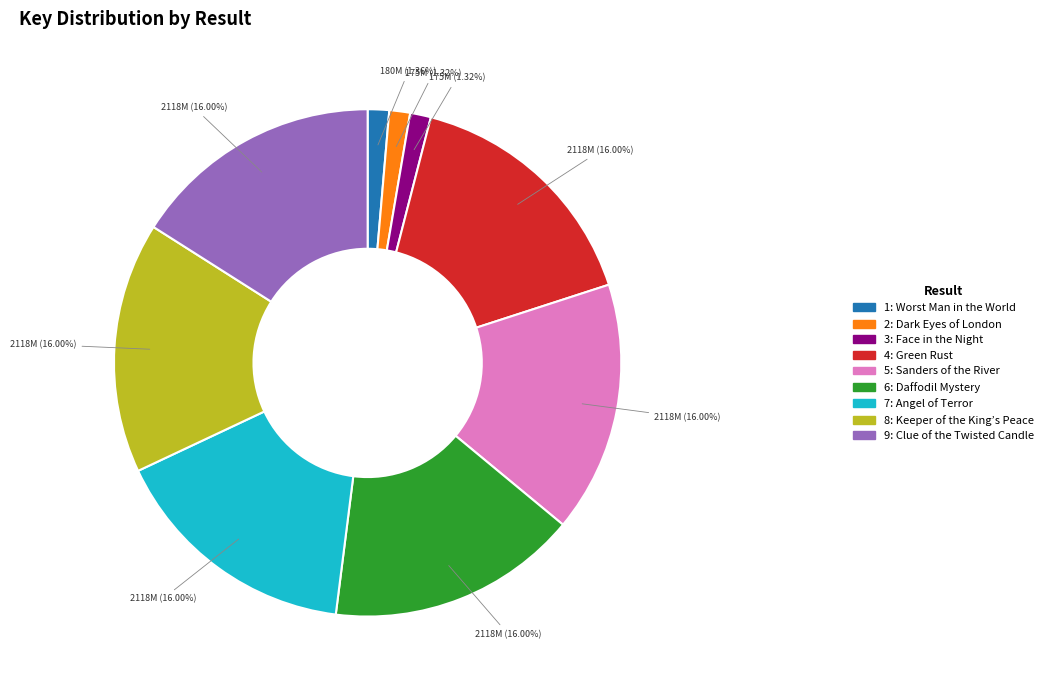

Is there a majority slice in this chart?

No